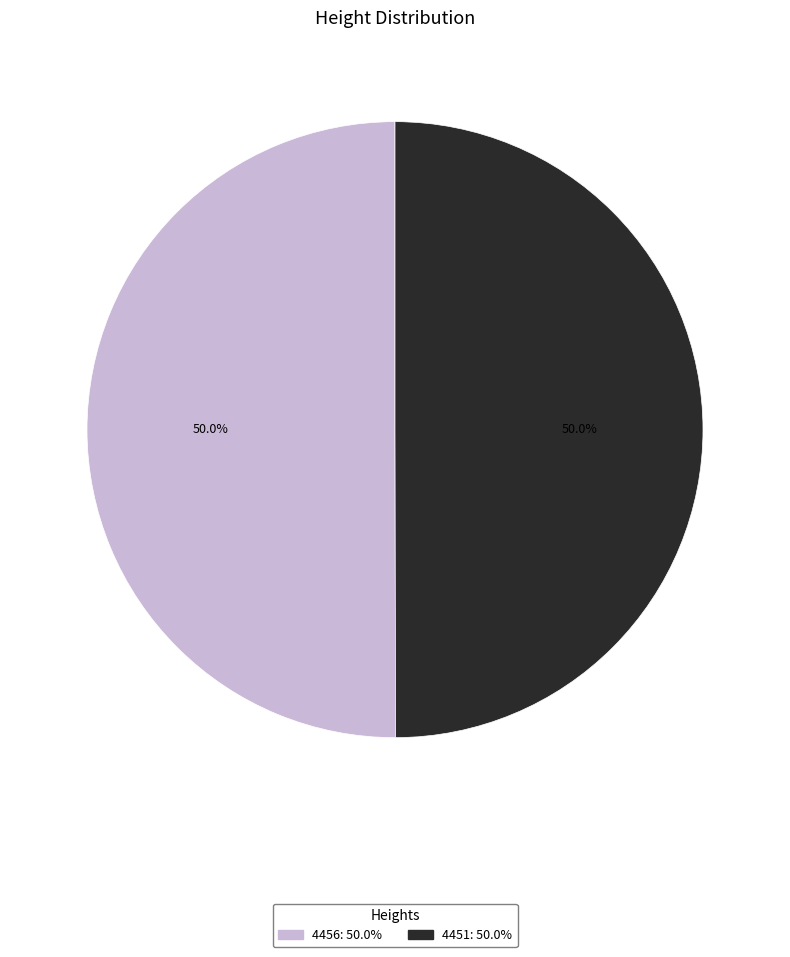

The 4451 slice represents 50% of the pie. True or false?

True